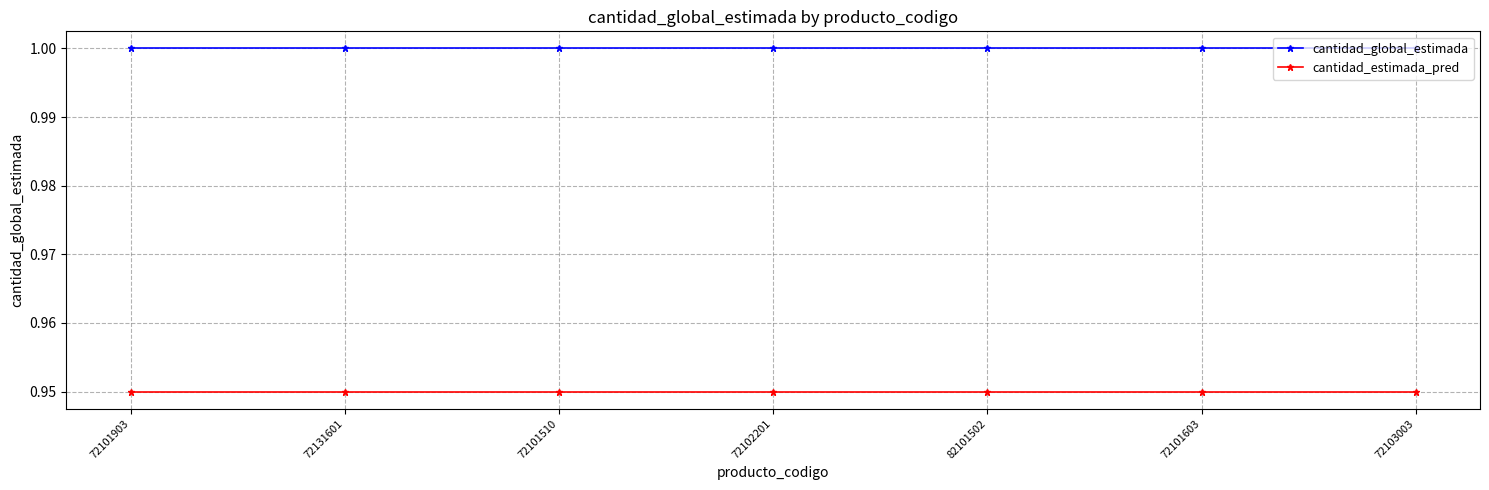

What is the value of the cantidad_global_estimada point at the 5th from the left?

1.0